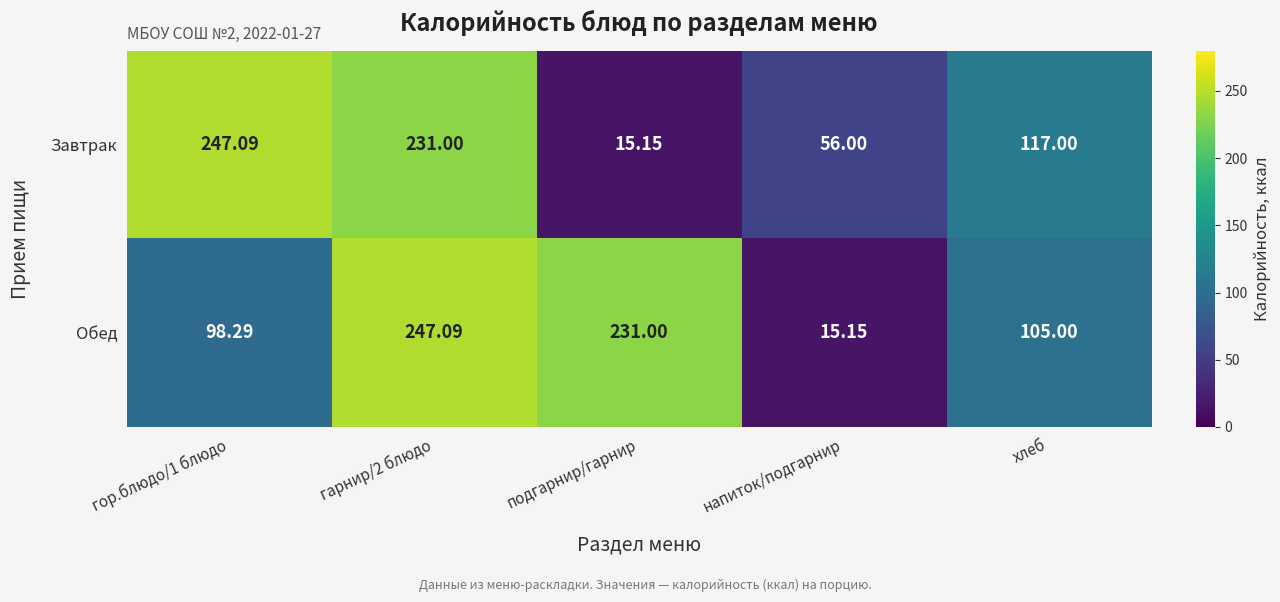

At which label does Обед reach its minimum?

напиток/подгарнир